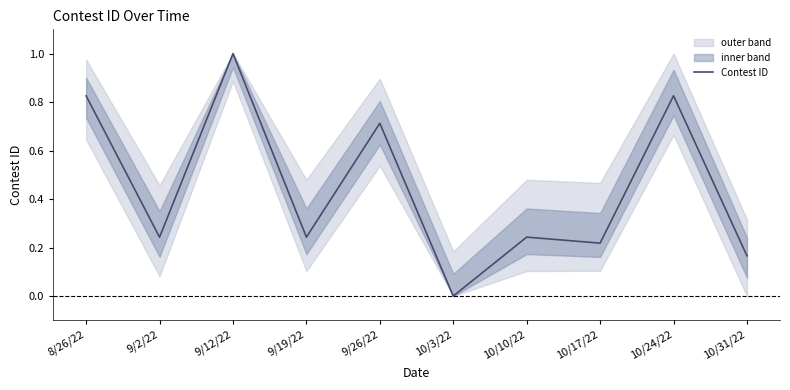

What is the greatest value displayed?

1.0